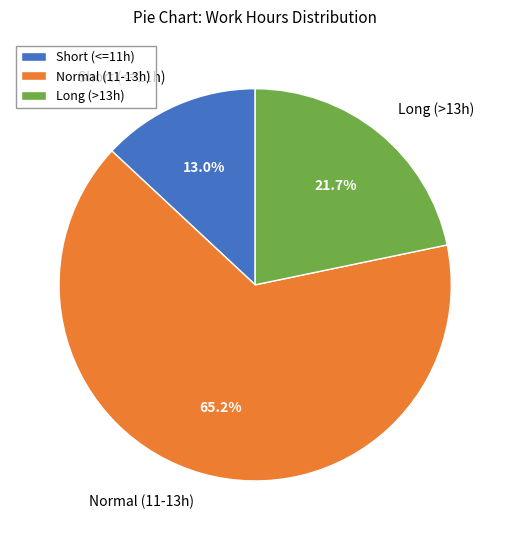

What is the largest slice in the pie chart?

Normal (11-13h)